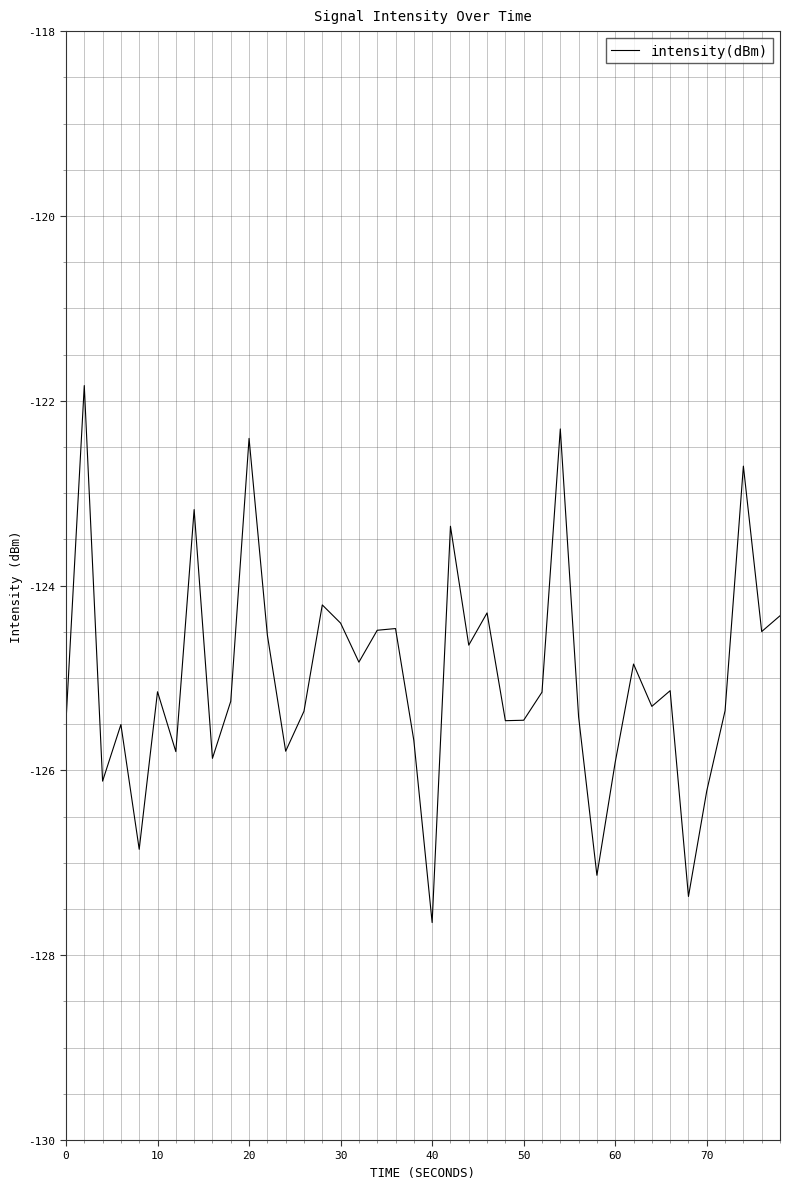

What is the difference between the maximum and minimum values?

5.8